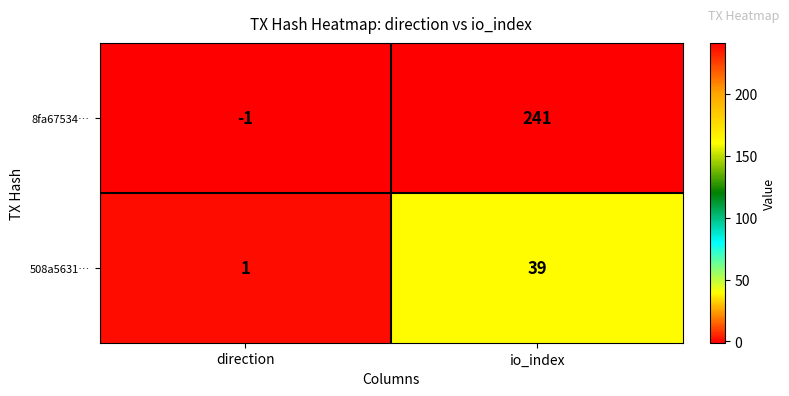

At how many categories does at least one series exceed 219?

1